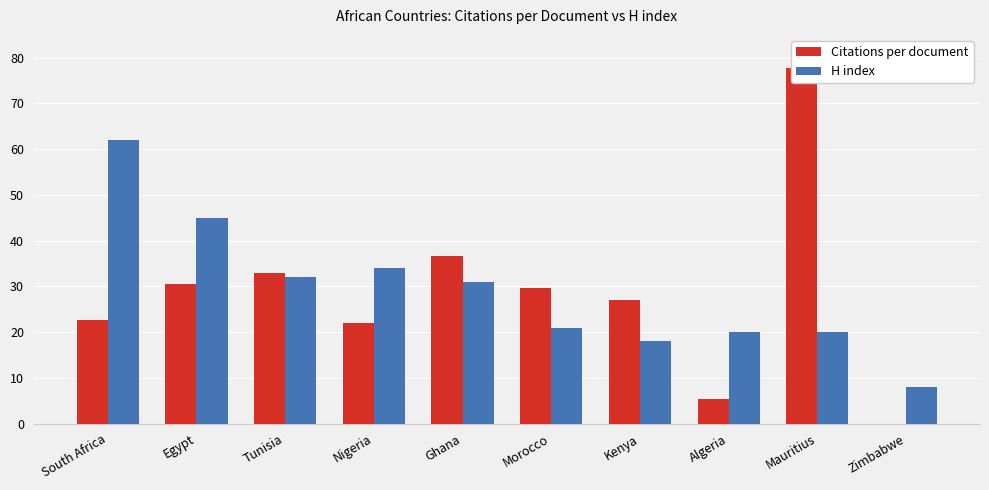

Where does the Citations per document series first go above 29?

Egypt